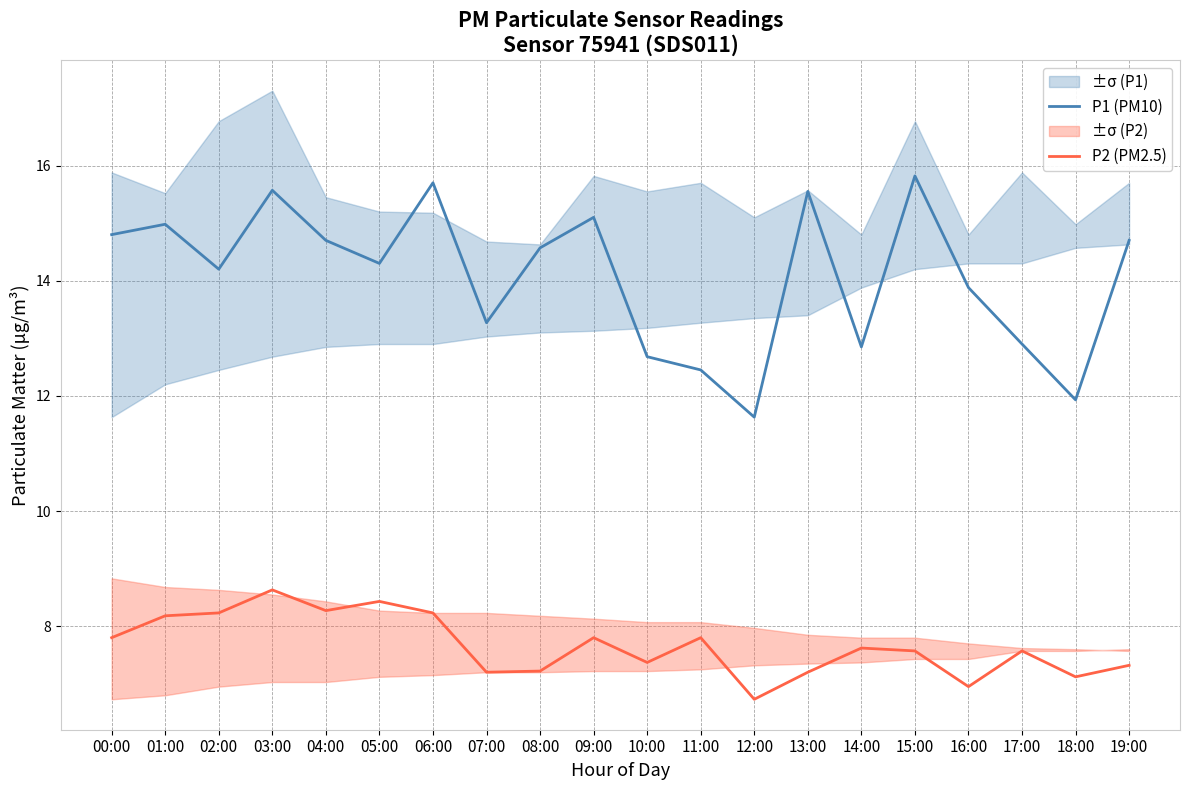

What are all the series names shown in the legend?

P1 (PM10), P2 (PM2.5)